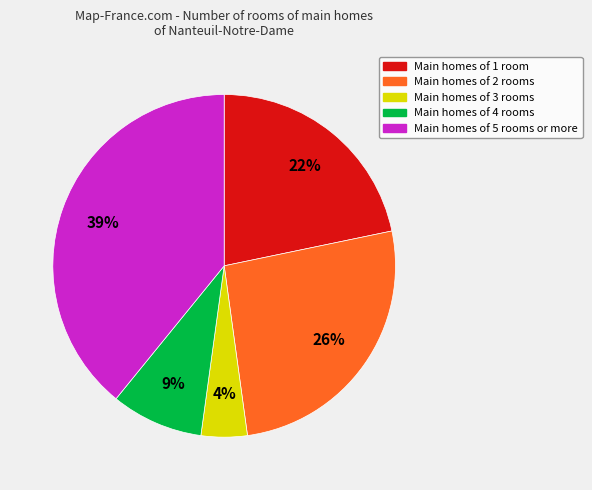

Is there any slice that represents more than half of the pie?

No